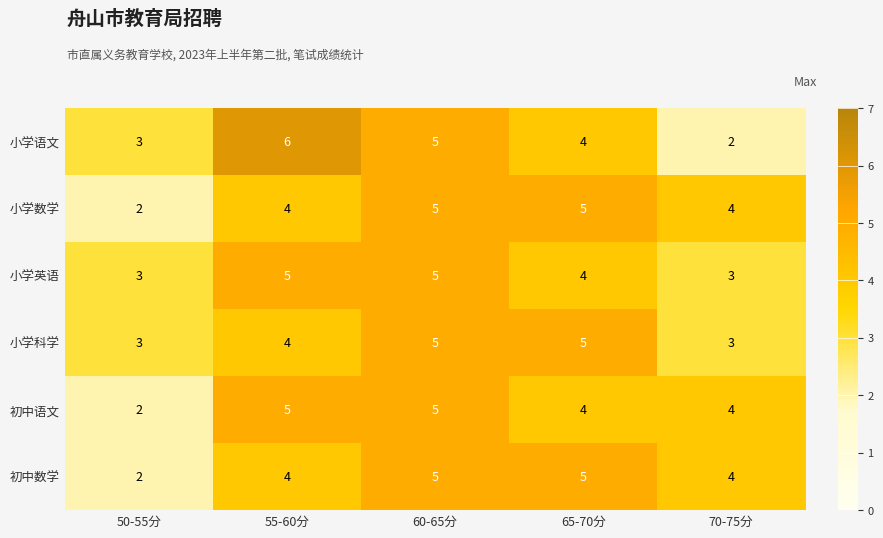

True or false: 小学数学 has a value of 4 at 70-75分.

True